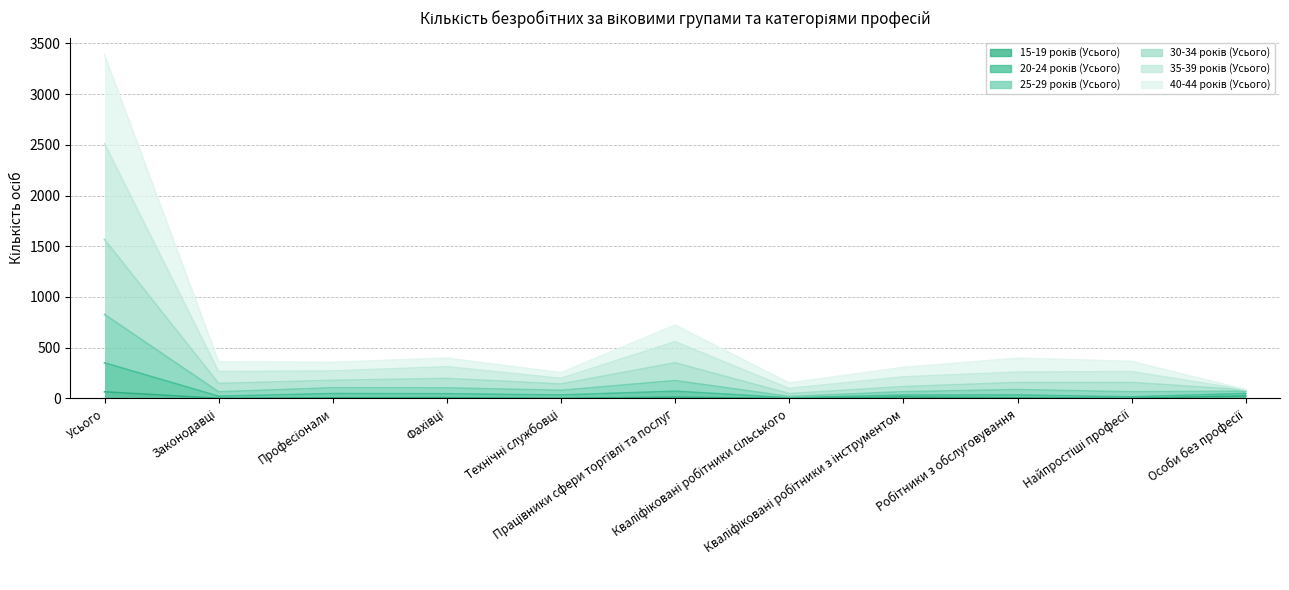

Does the chart have visible grid lines?

Yes